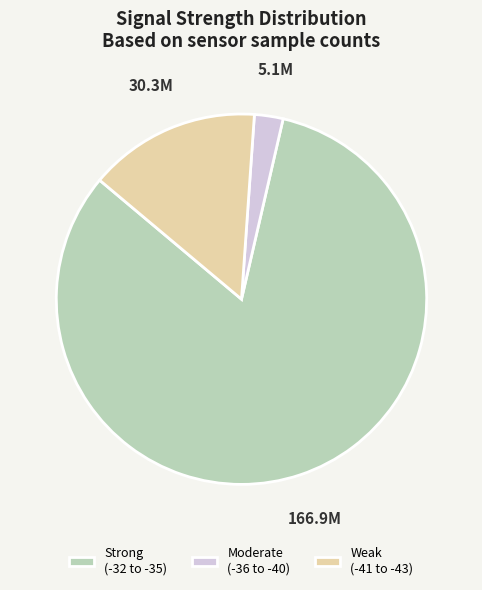

True or false: Moderate (-36 to -40) accounts for 2% of the total.

True